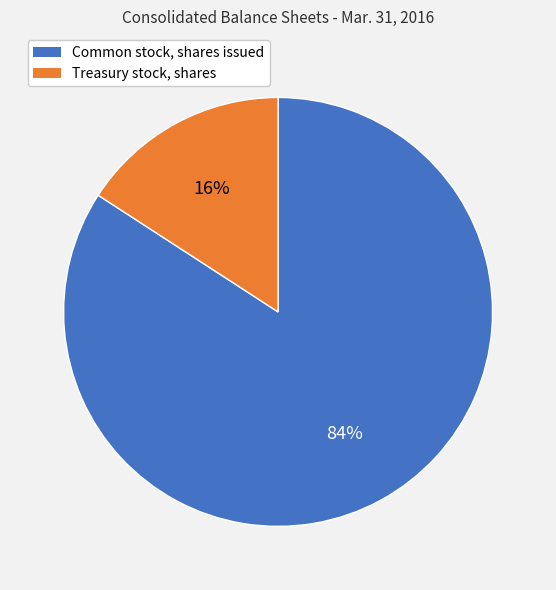

Which category has the biggest portion of the pie?

Common stock, shares issued